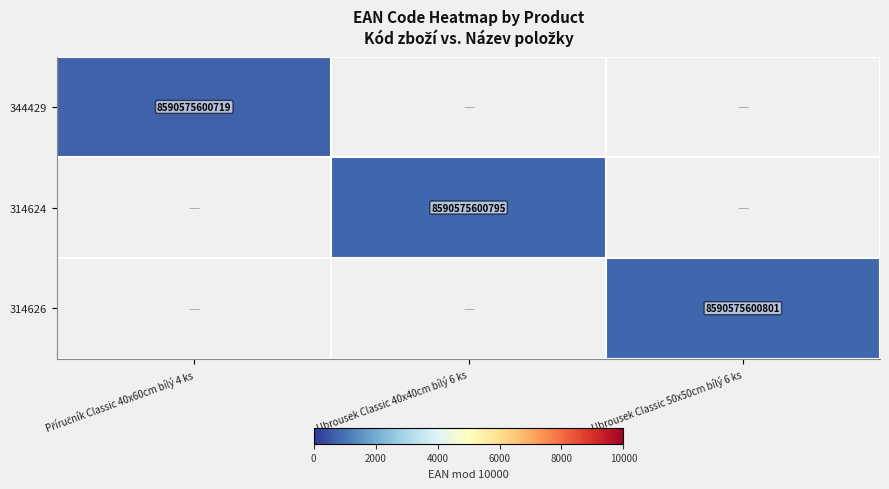

The 314626 series shows 5688525961443 at Ubrousek Classic 50x50cm bílý 6 ks. True or false?

False